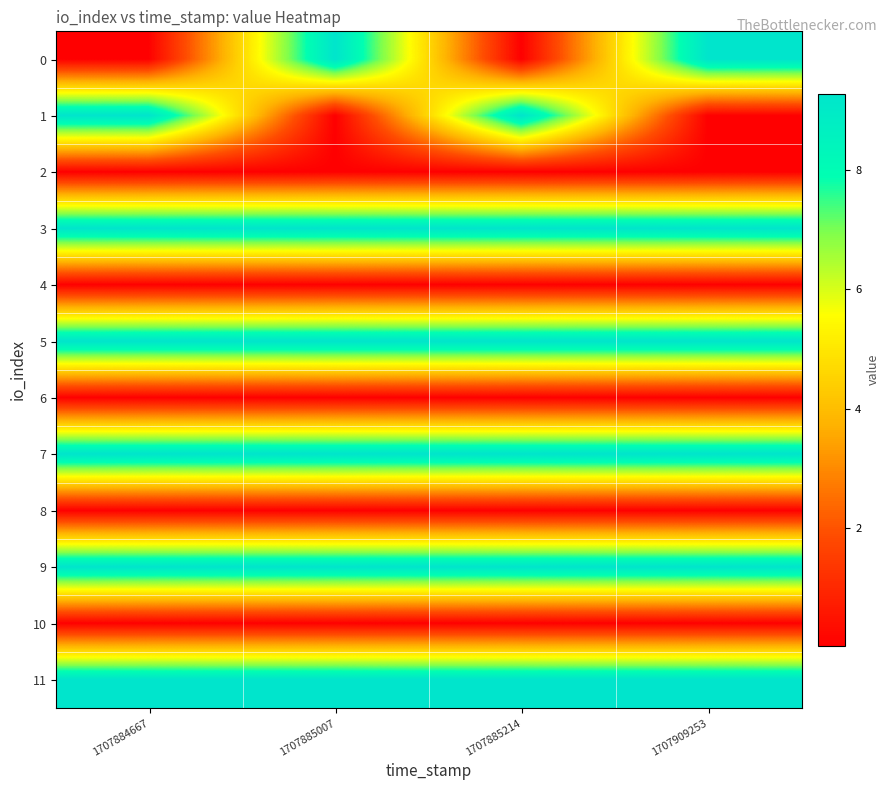

Between 1707885214 and 1707885007, which is larger?

1707885007